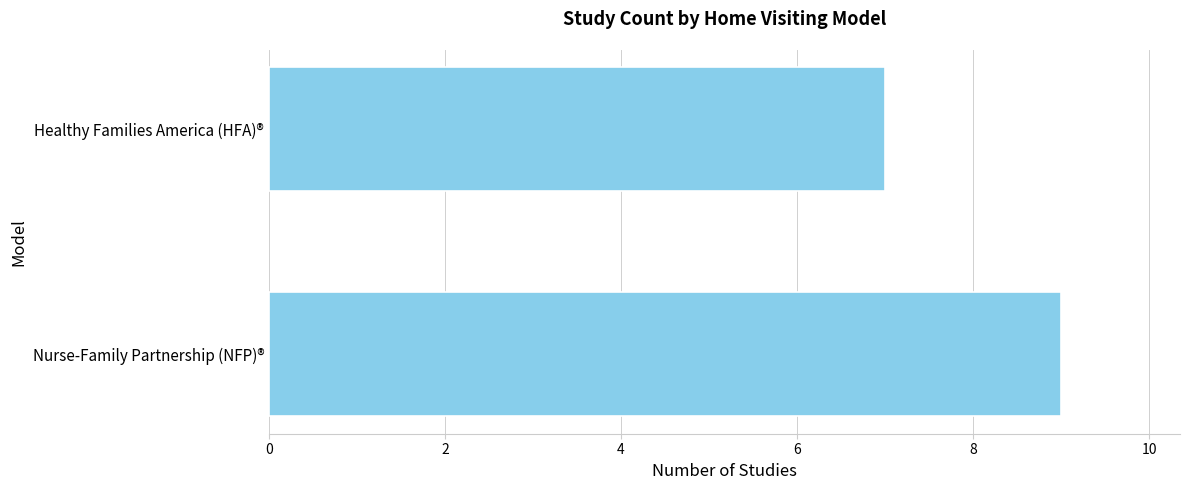

What is the sum of all values?

16